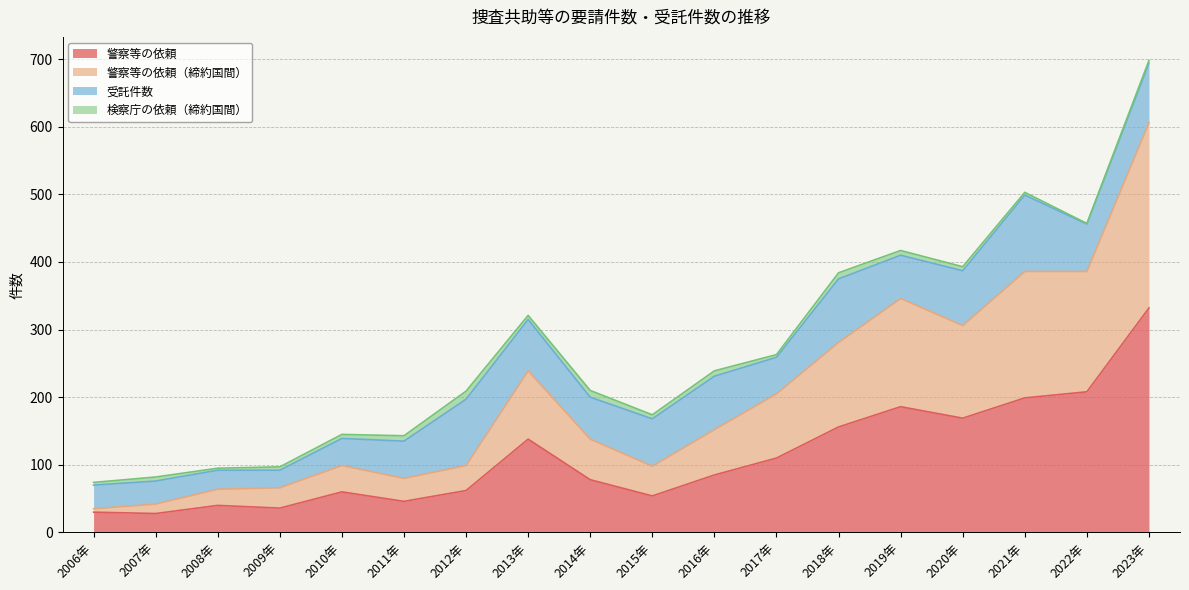

At which category does 警察等の依頼（締約国間） reach its first local peak?

2010年